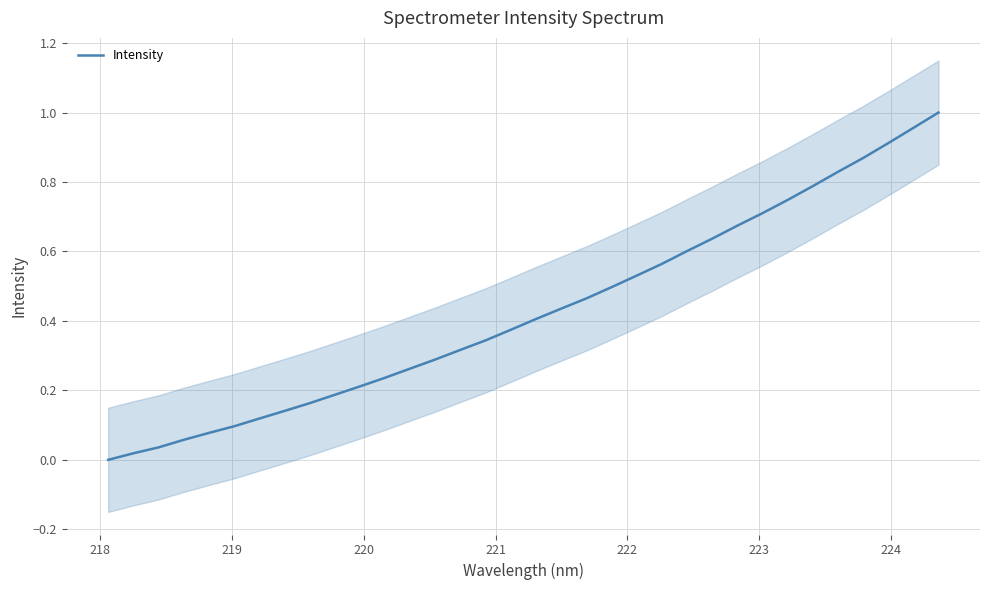

Reading left to right, what are all the values shown in this chart?

0.0	0.0	0.0	0.1	0.1	0.1	0.1	0.1	0.2	0.2	0.2	0.2	0.3	0.3	0.3	0.3	0.4	0.4	0.4	0.5	0.5	0.5	0.6	0.6	0.6	0.7	0.7	0.7	0.8	0.8	0.9	0.9	1.0	1.0